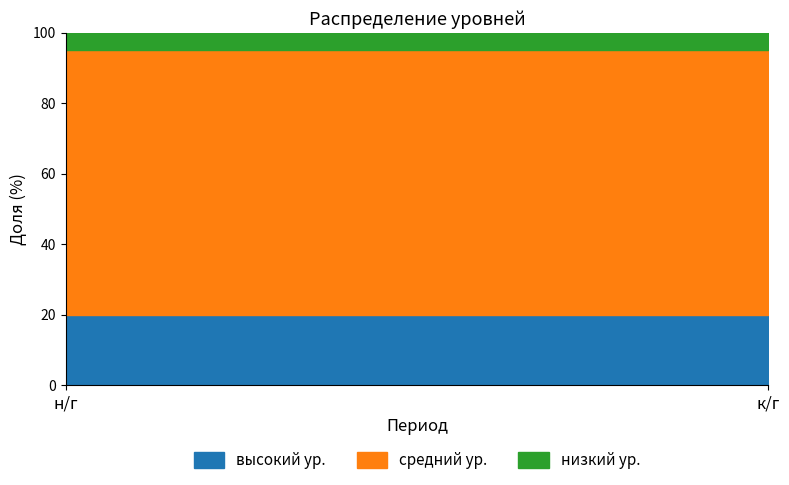

Does the chart display data point markers on the line(s)?

No